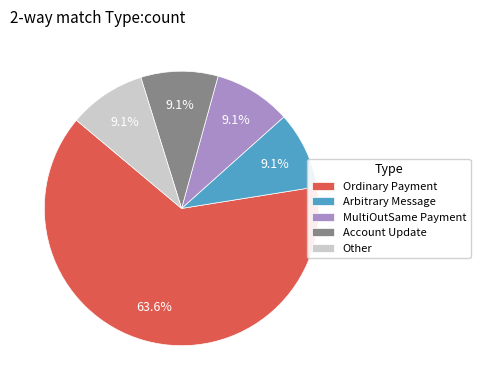

Does any single category account for the majority?

Yes